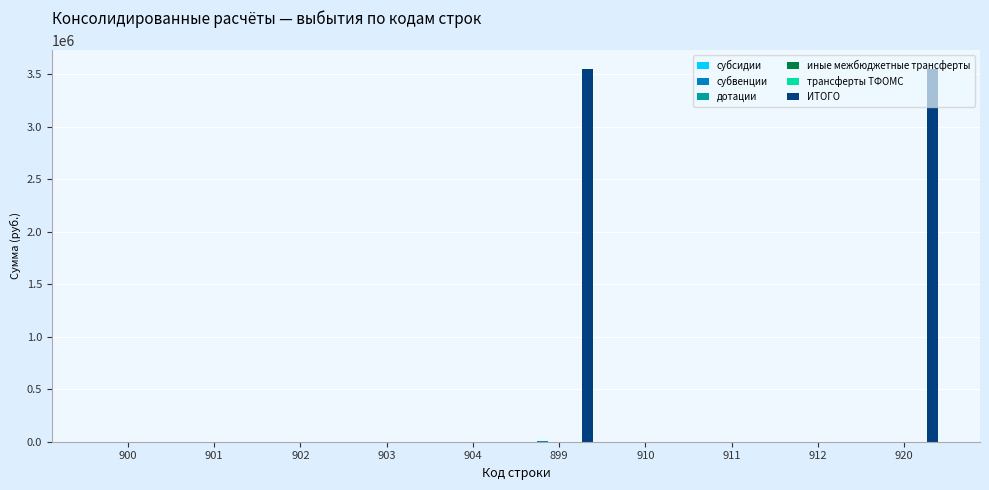

Reading left to right, list all the values displayed in this chart.

субсидии: 0	0	0	0	0	0	0	0	0	0
субвенции: 0	0	0	0	0	5000	0	0	0	0
дотации: 0	0	0	0	0	0	0	0	0	0
иные межбюджетные трансферты: 0	0	0	0	0	0	0	0	0	0
трансферты ТФОМС: 0	0	0	0	0	0	0	0	0	0
ИТОГО: 0	0	0	0	0	3553189	0	0	0	3548189